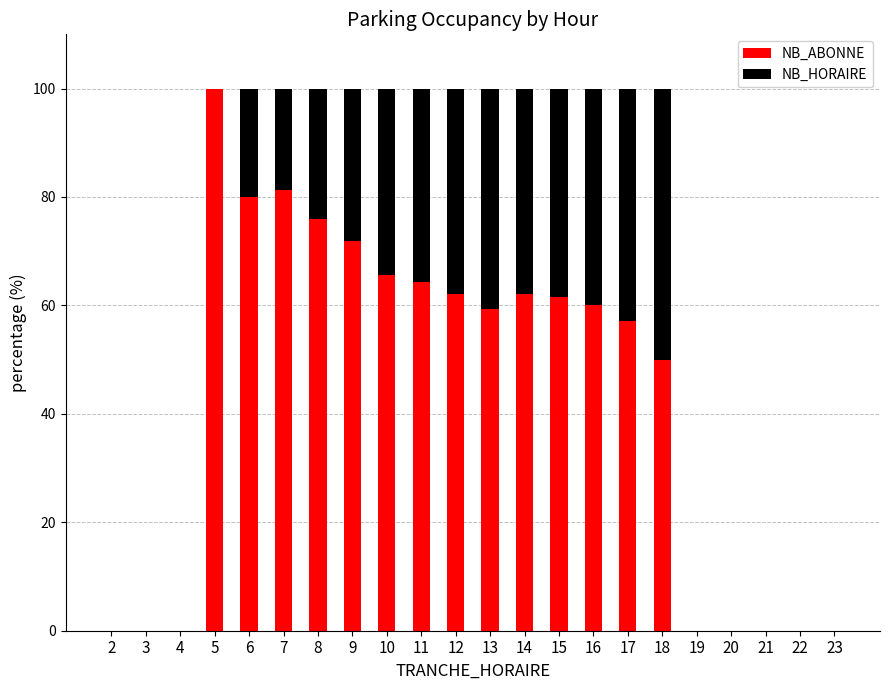

What is the sum of the NB_ABONNE values at 16 and 12?

122.1